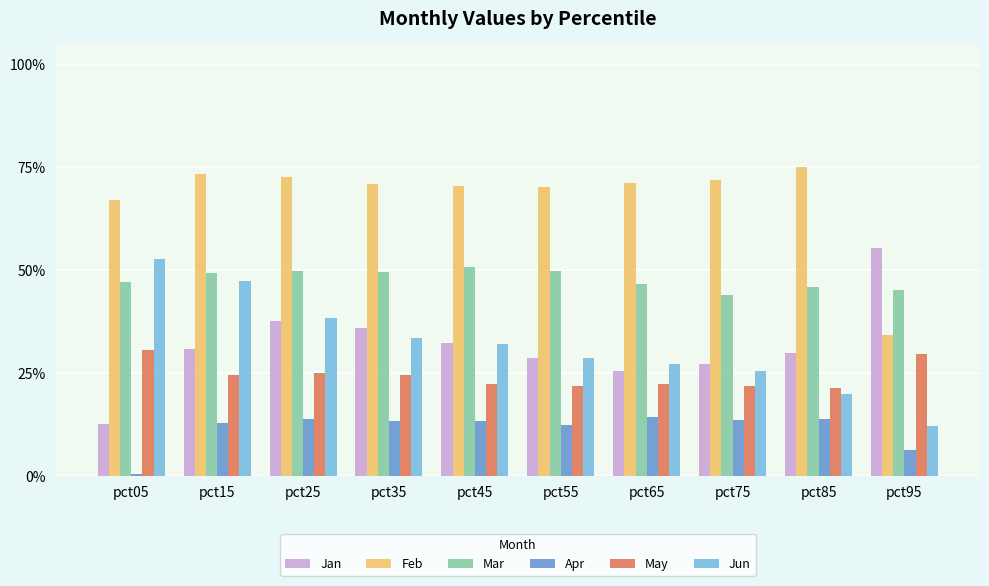

What is the sum of the Feb values at pct75 and pct85?

1.5